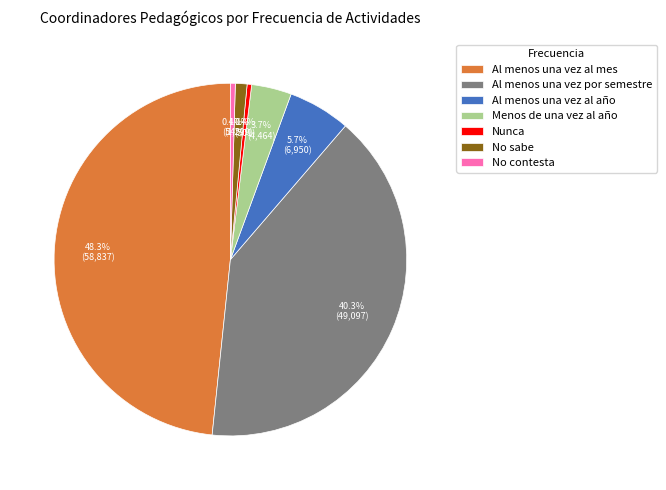

How many slices are in this pie chart?

7